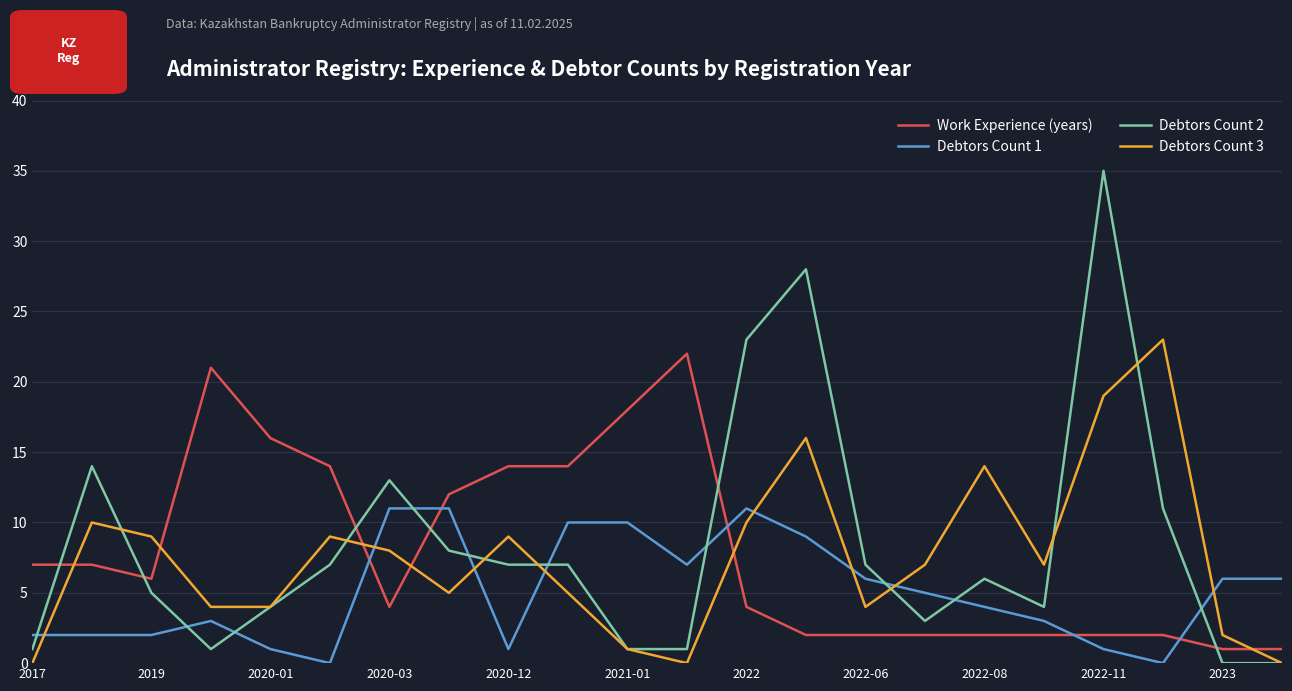

What are all the series names shown in the legend?

Work Experience (years), Debtors Count 1, Debtors Count 2, Debtors Count 3